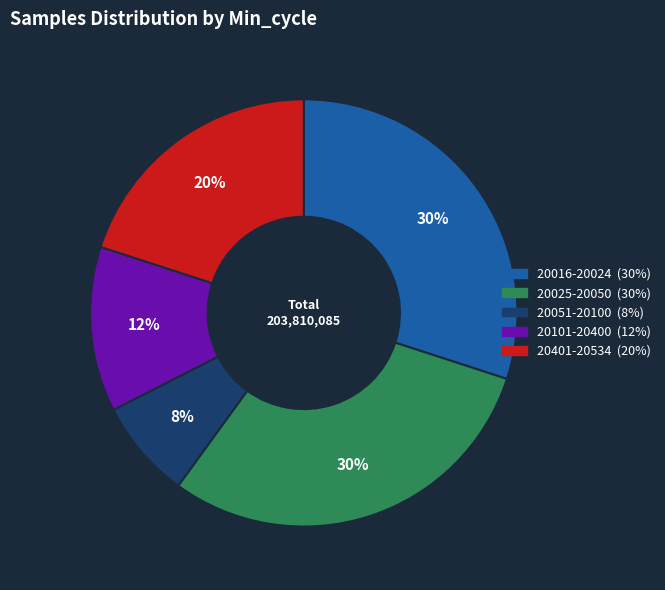

Is there any slice that represents more than half of the pie?

No